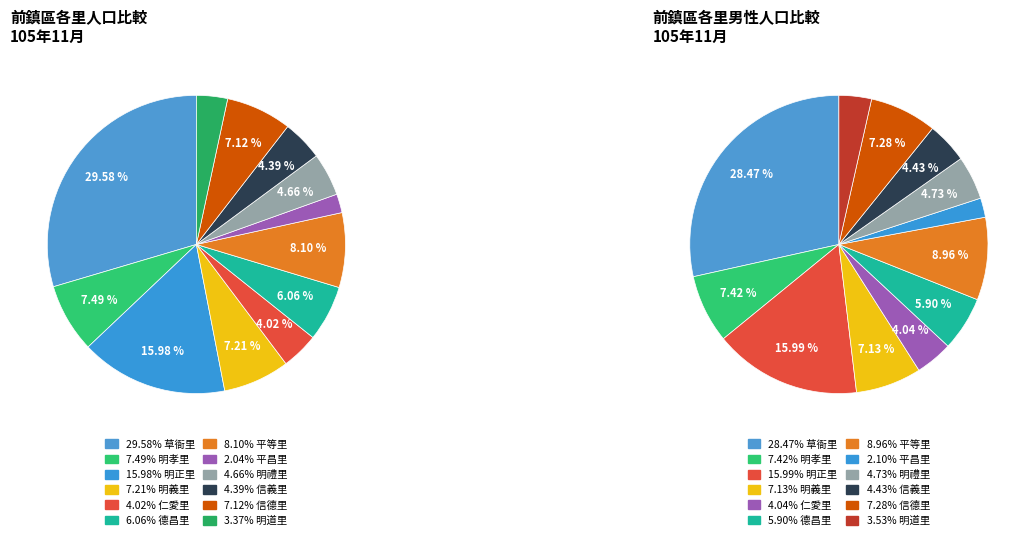

The 明禮里 slice represents 5% of the pie. True or false?

True